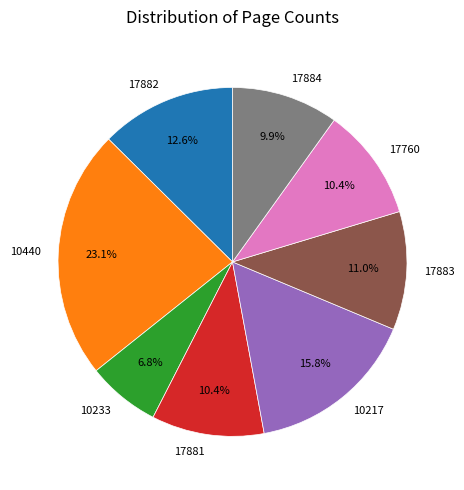

Is 17884 the majority of the pie?

No